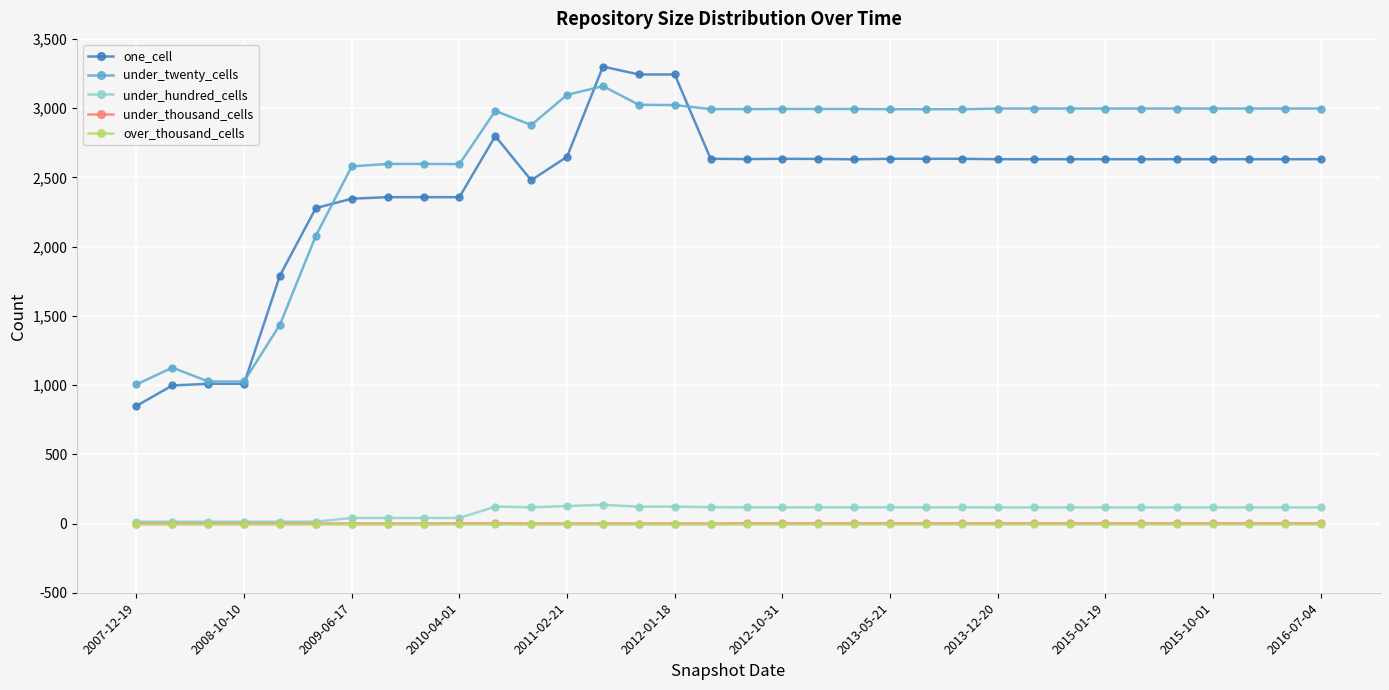

What is the lowest value of the under_twenty_cells series?

1004